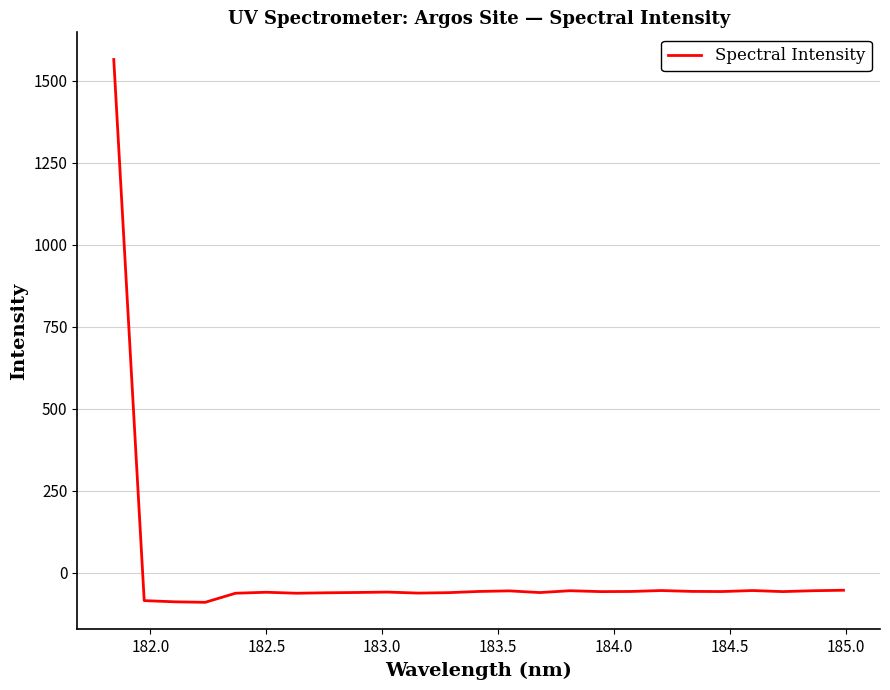

What is the maximum value shown in the chart?

1565.6